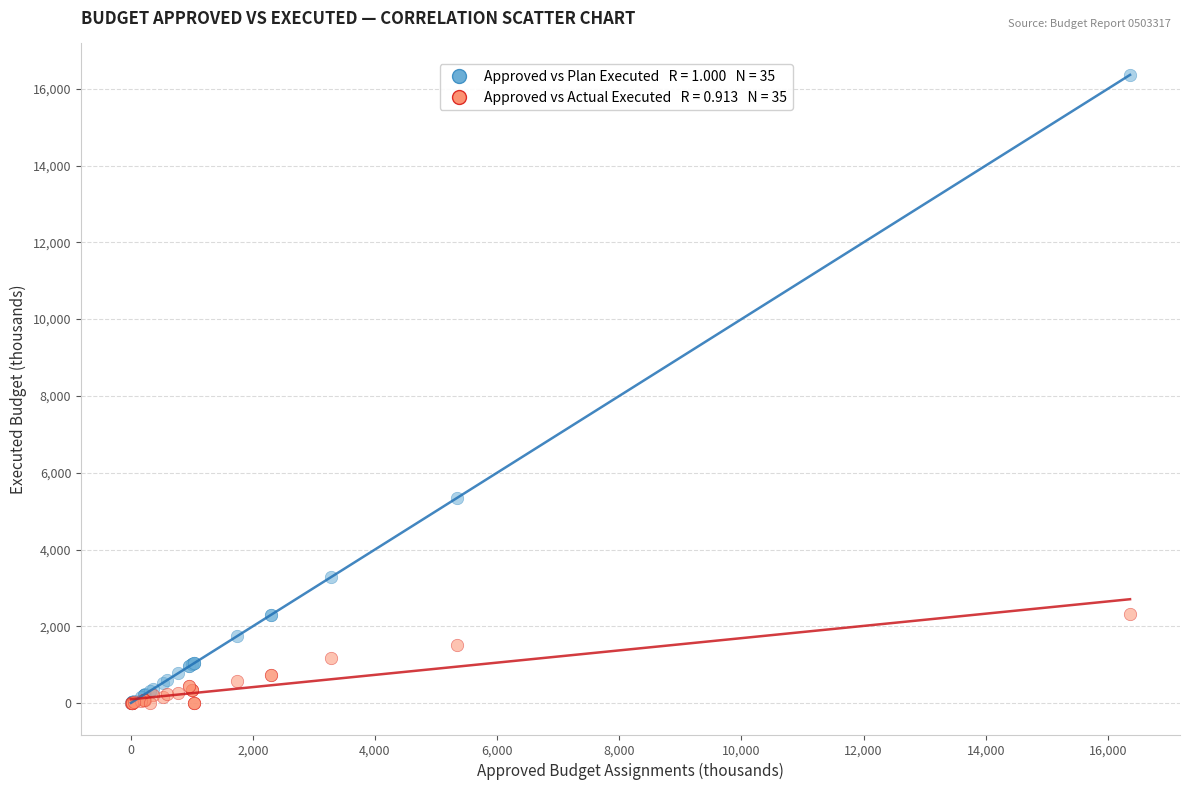

Across all series, what Y value is closest to 8180?

5347.6